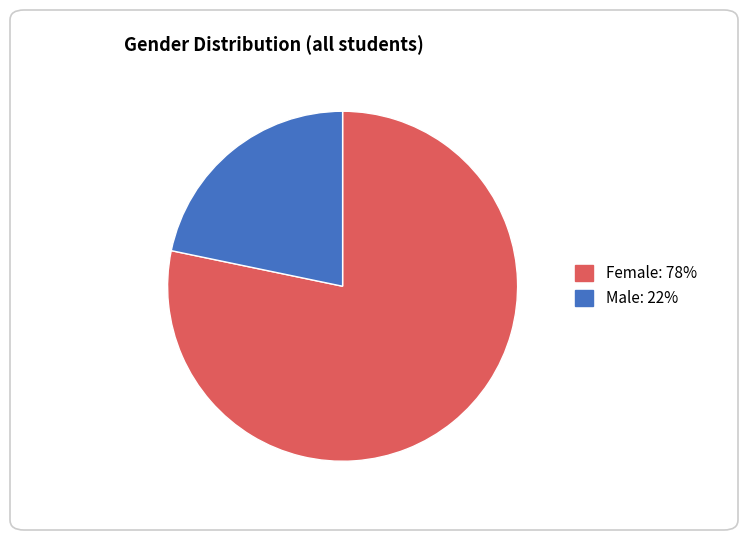

Rank the categories by value from lowest to highest.

Male, Female